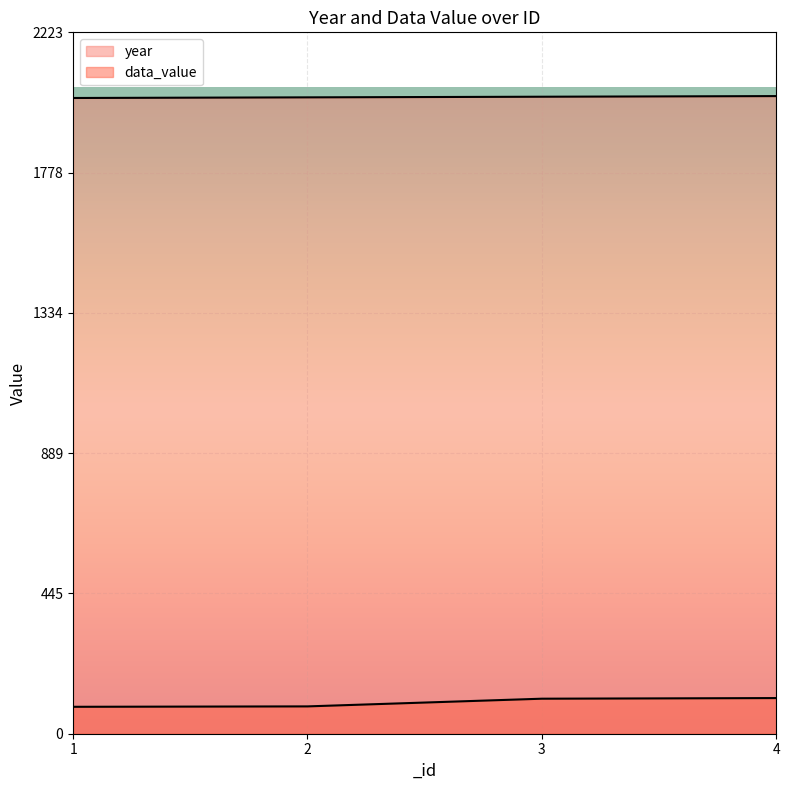

Reading right to left, extract all data points from this chart.

year: 2021.0	2019.0	2017.0	2015.0
data_value: 113.0	111.0	86.6	85.3